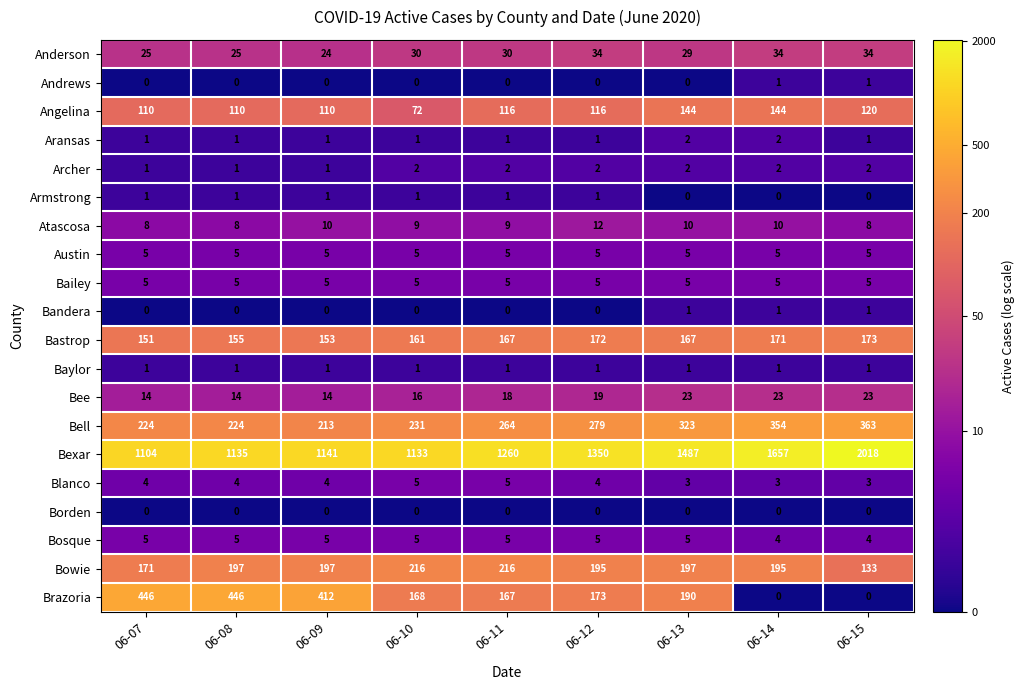

Where is Bexar nearest to the value 1561?

06-13